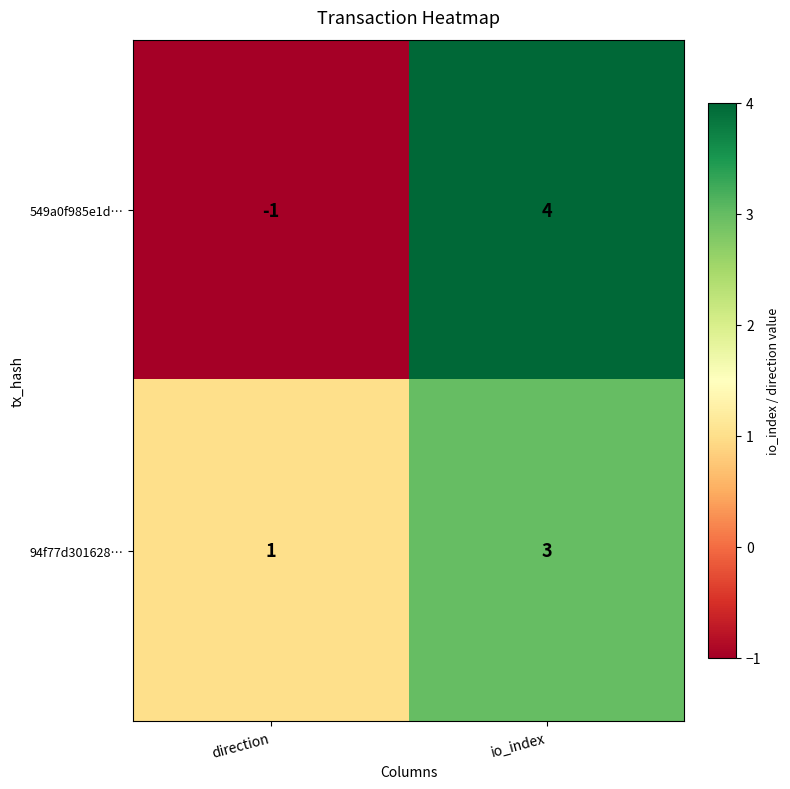

How many categories are shown in the chart?

2